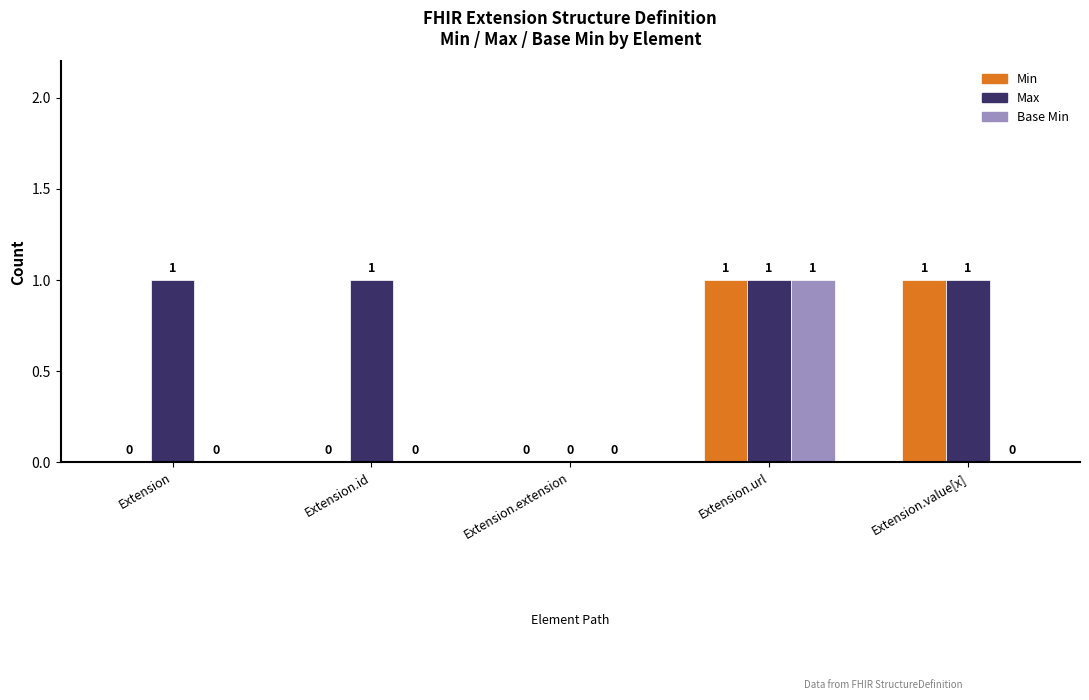

True or false: Base Min has a value of 0 at Extension.extension.

True